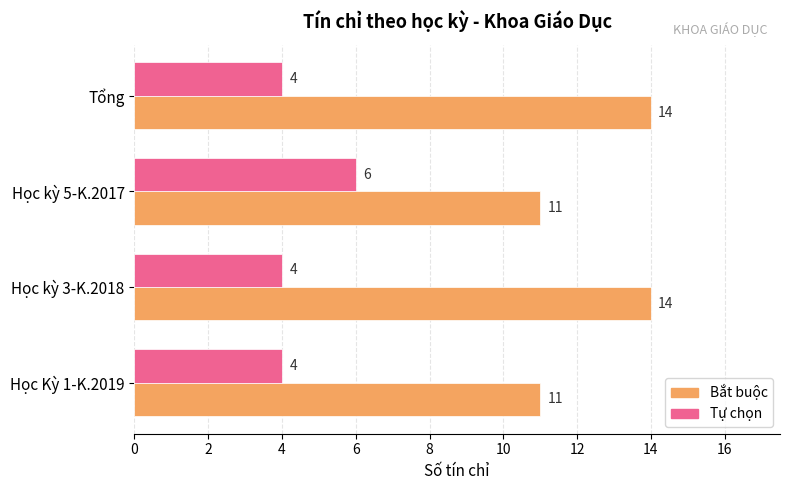

Count the Tự chọn values in the range 4 to 6.

4